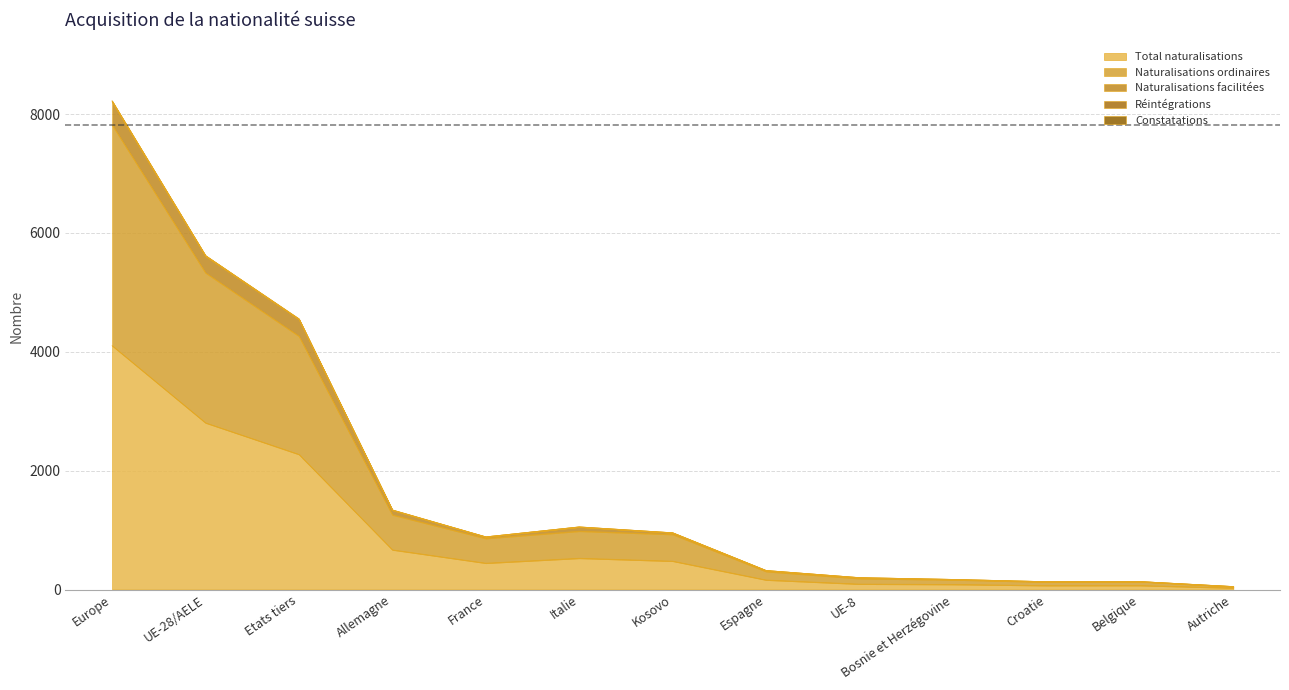

Does the chart display data point markers on the line(s)?

No